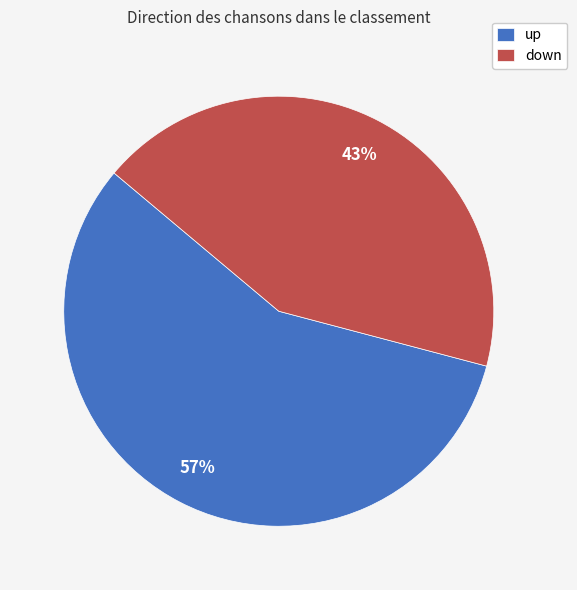

Is the sum of down and up greater than half?

Yes